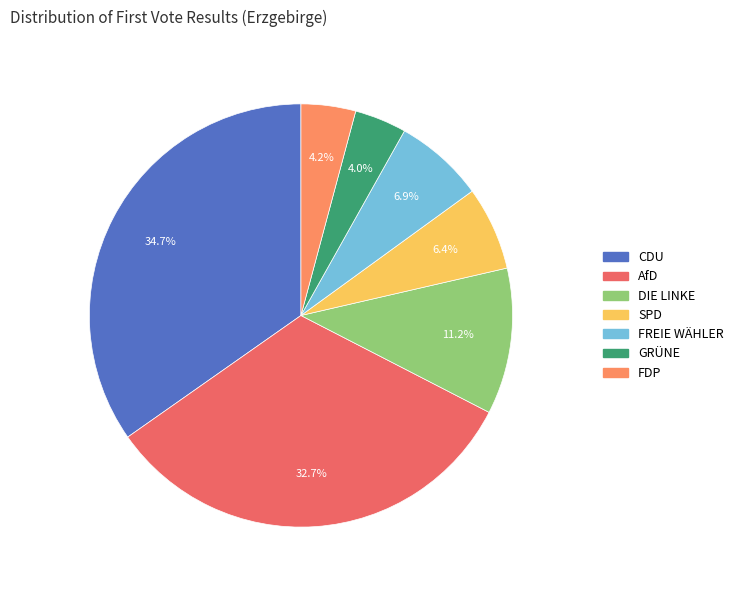

Between FREIE WÄHLER and GRÜNE, which is larger?

FREIE WÄHLER